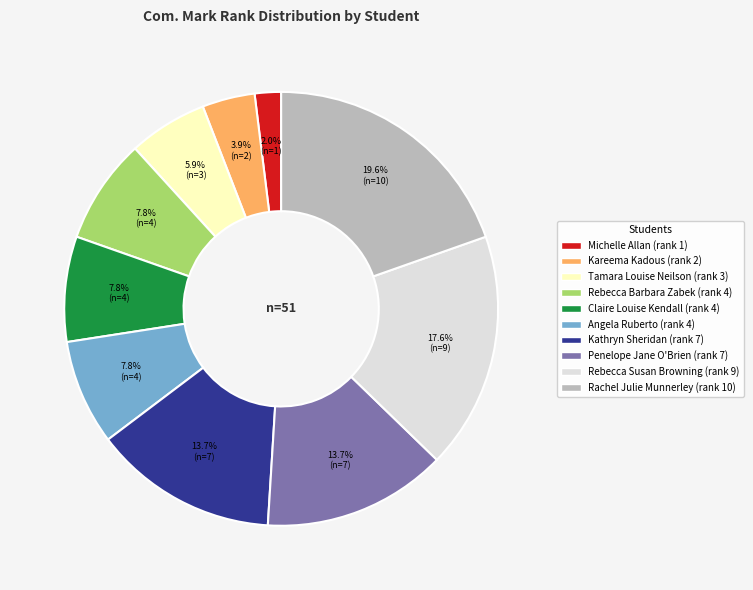

To the nearest percent, what portion does Kareema Kadous represent?

4%